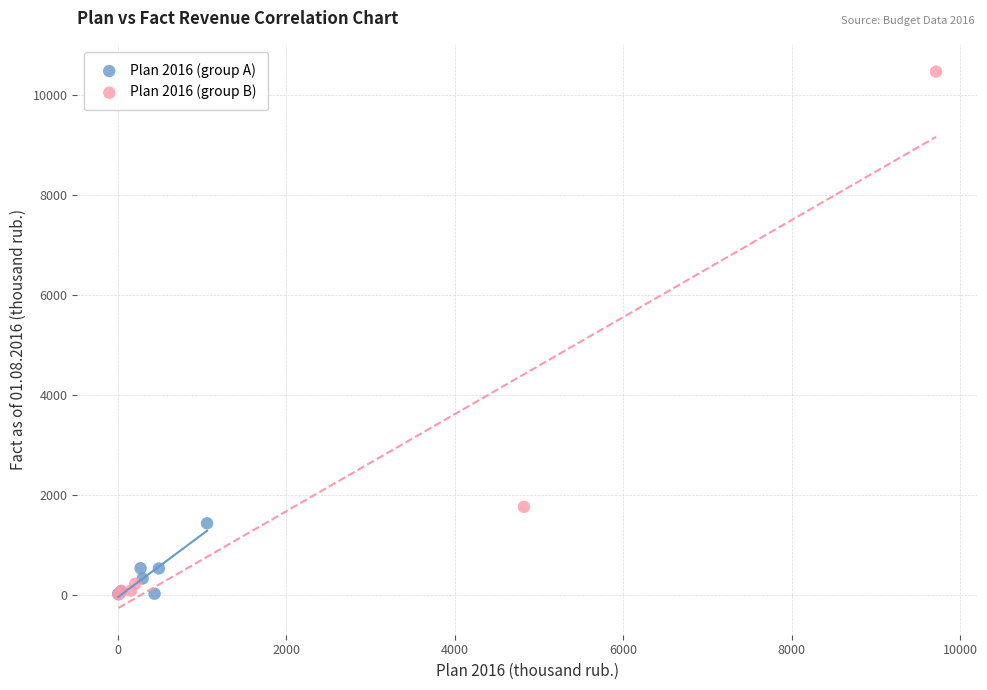

Which series has the widest spread of Y values?

Plan 2016 (group B)